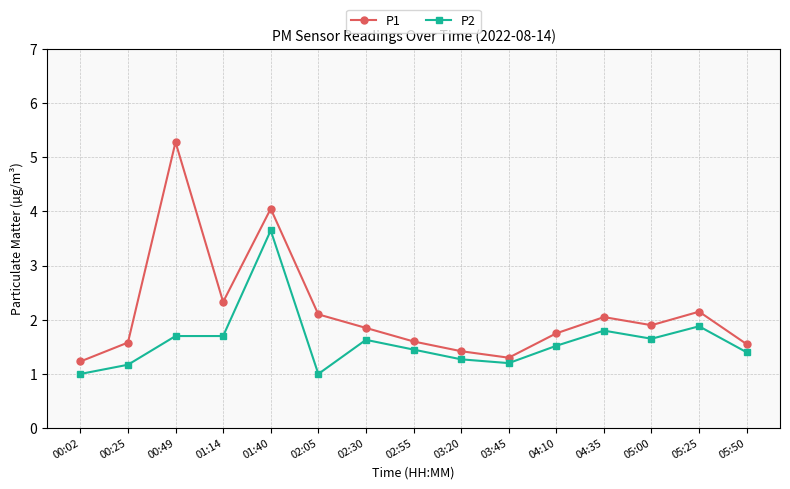

True or false: P2 and P1 intersect in this chart.

False